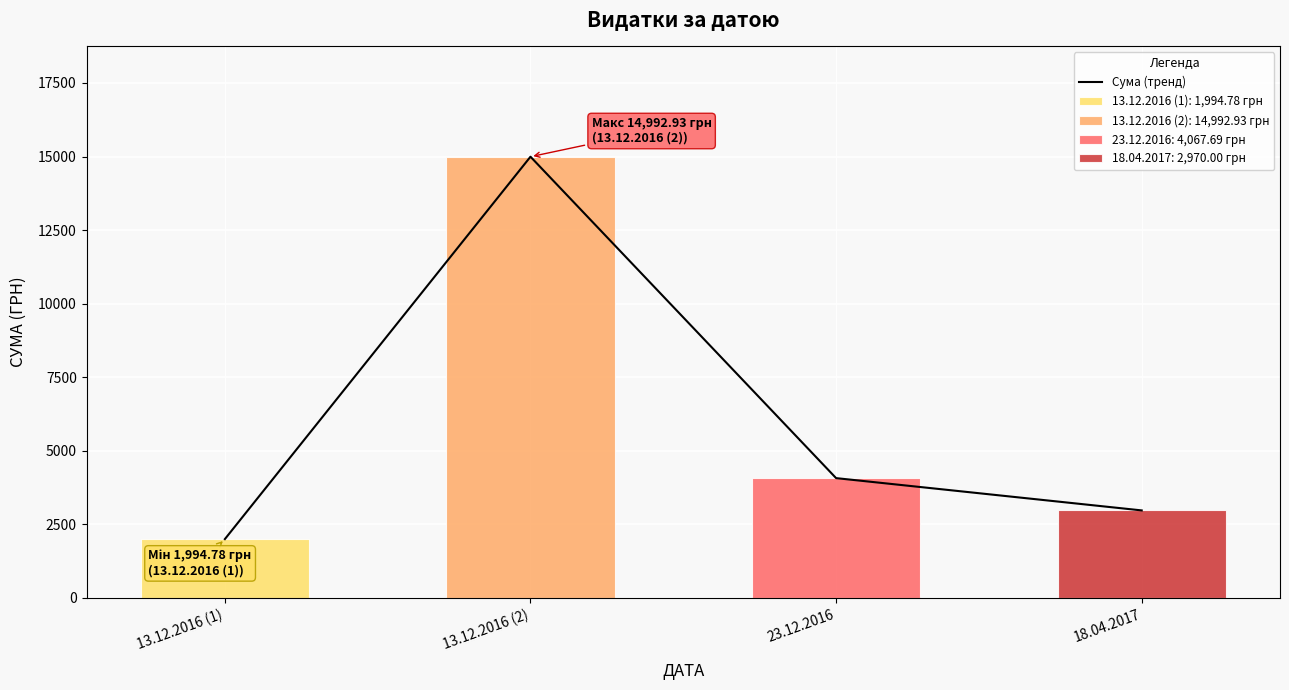

How many data points does each series have?

4